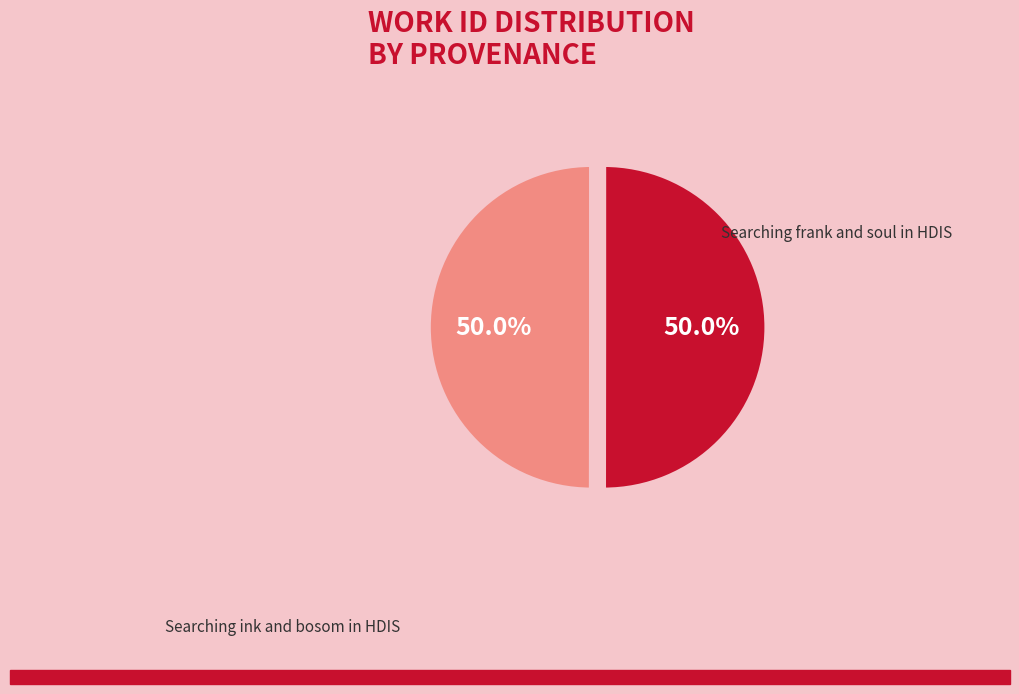

Rank the categories by value from lowest to highest.

Searching ink and bosom in HDIS, Searching frank and soul in HDIS